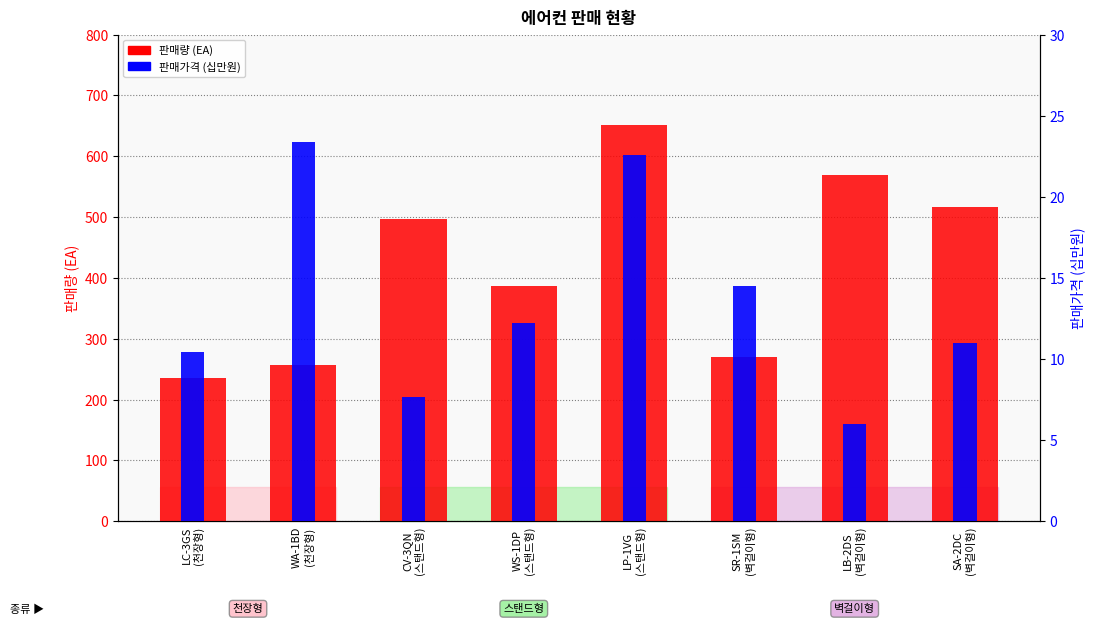

Reading left to right, list all the values displayed in this chart.

판매량: LC-3GS
(천장형)=235.0	WA-1BD
(천장형)=257.0	CV-3QN
(스탠드형)=497.0	WS-1DP
(스탠드형)=387.0	LP-1VG
(스탠드형)=652.0	SR-1SM
(벽걸이형)=270.0	LB-2DS
(벽걸이형)=569.0	SA-2DC
(벽걸이형)=517.0
판매가격(십만원): LC-3GS
(천장형)=10.4	WA-1BD
(천장형)=23.4	CV-3QN
(스탠드형)=7.7	WS-1DP
(스탠드형)=12.2	LP-1VG
(스탠드형)=22.6	SR-1SM
(벽걸이형)=14.5	LB-2DS
(벽걸이형)=6.0	SA-2DC
(벽걸이형)=11.0